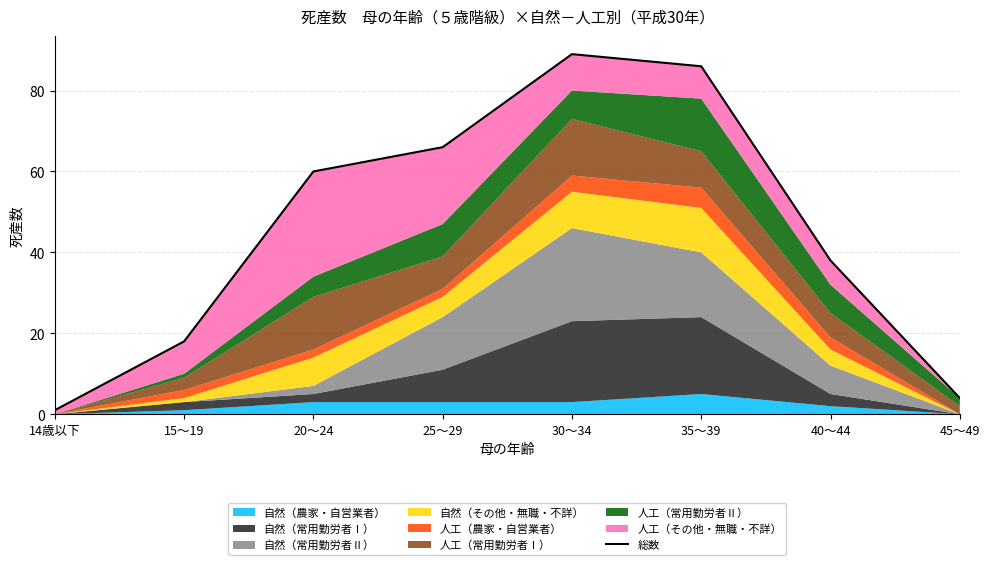

What is the change in value from 25～29 to 35～39?

+20